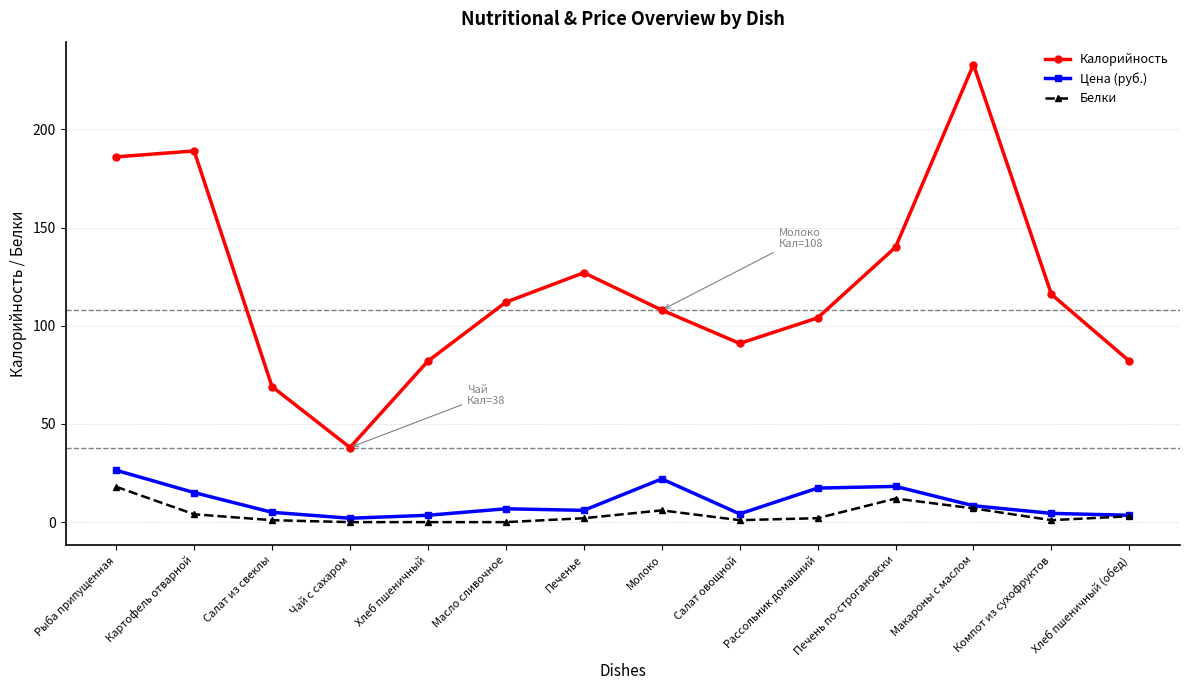

What position from the left is Молоко?

8